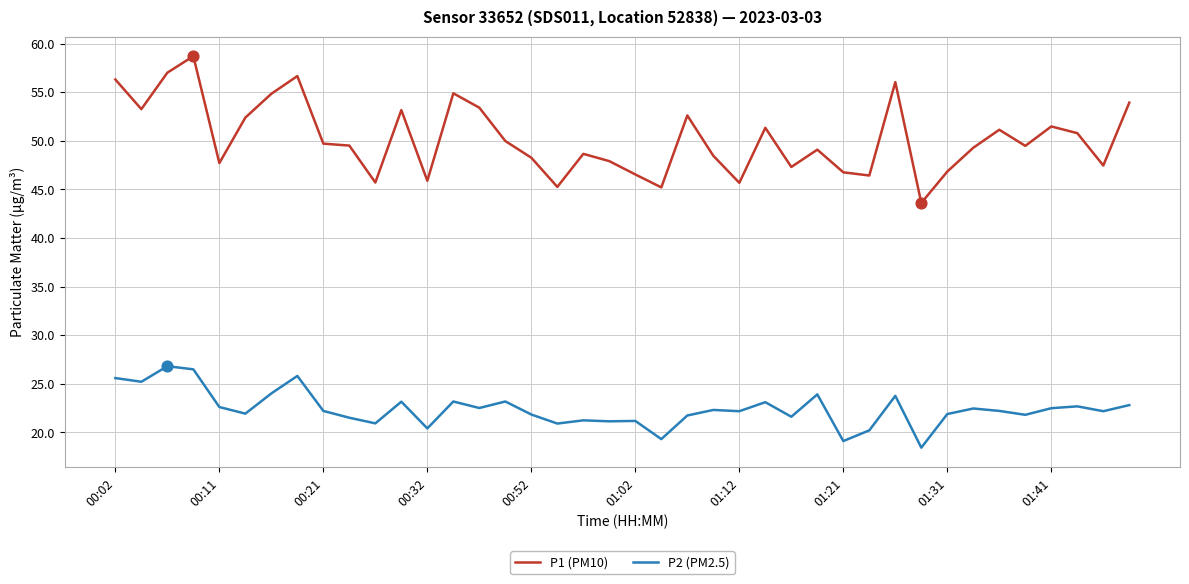

Which series has the largest total across all categories?

P1 (PM10)